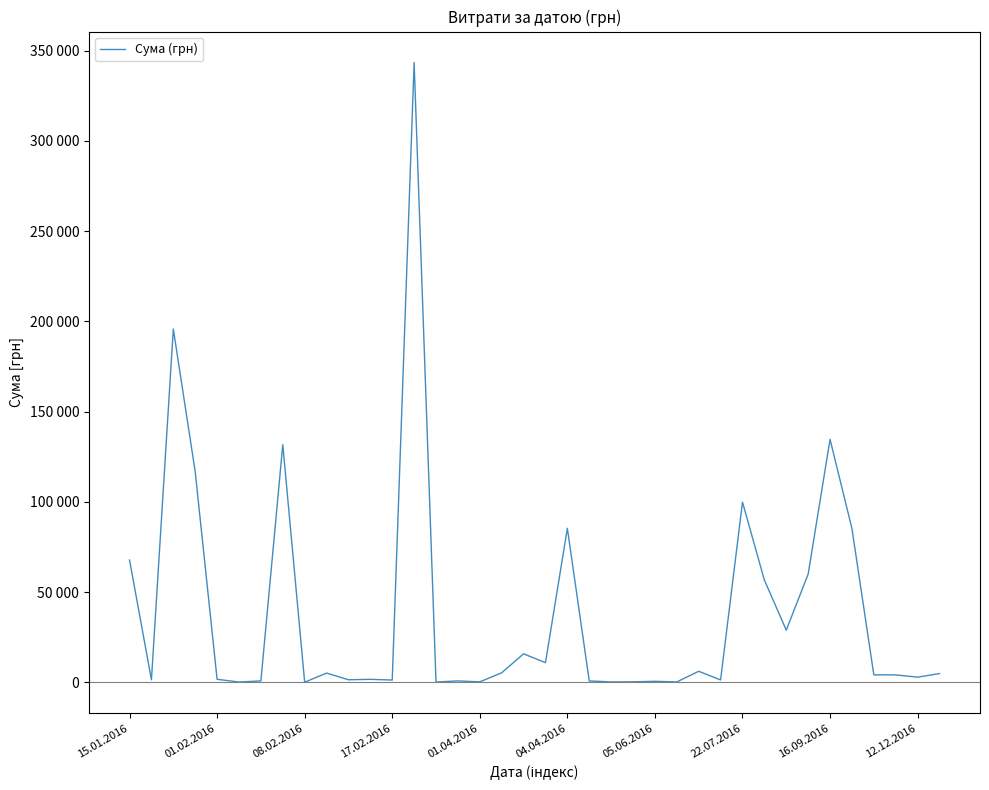

Does the chart display data point markers on the line(s)?

No